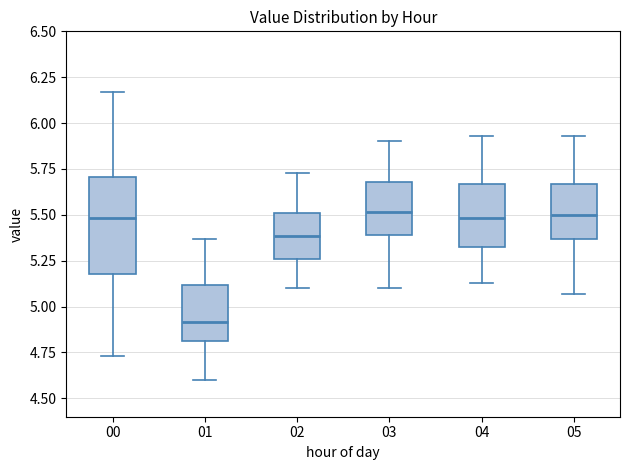

Reading left to right, read every box against the y-axis: the position of its median line, the range the box covers, and the ends of its whiskers. The values are not printed on the chart, so give them approximately, as read against the axis.

00: median 5.50, box 5.20 to 5.70, whiskers 4.75 to 6.15
01: median 4.90, box 4.80 to 5.10, whiskers 4.60 to 5.35
02: median 5.40, box 5.25 to 5.50, whiskers 5.10 to 5.75
03: median 5.50, box 5.40 to 5.70, whiskers 5.10 to 5.90
04: median 5.50, box 5.30 to 5.65, whiskers 5.15 to 5.95
05: median 5.50, box 5.35 to 5.65, whiskers 5.05 to 5.95